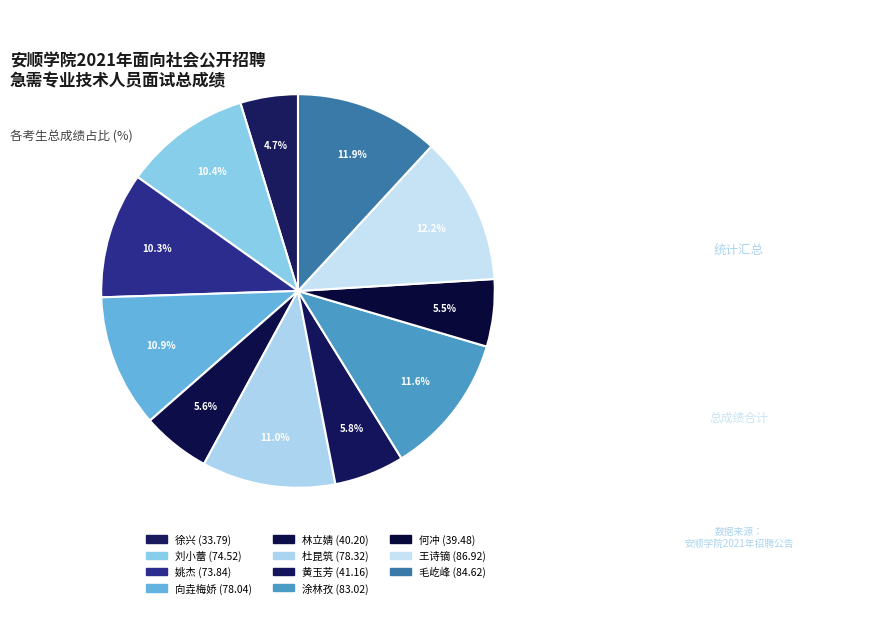

How many slices are in this pie chart?

11